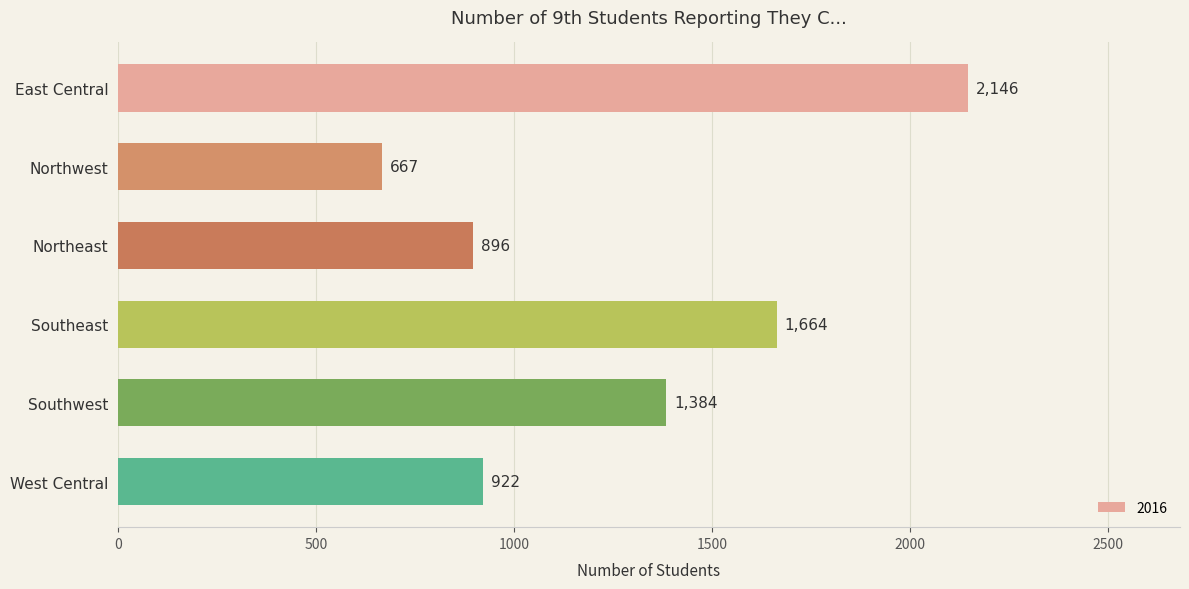

What is the change in value from Northeast to Southeast?

+768